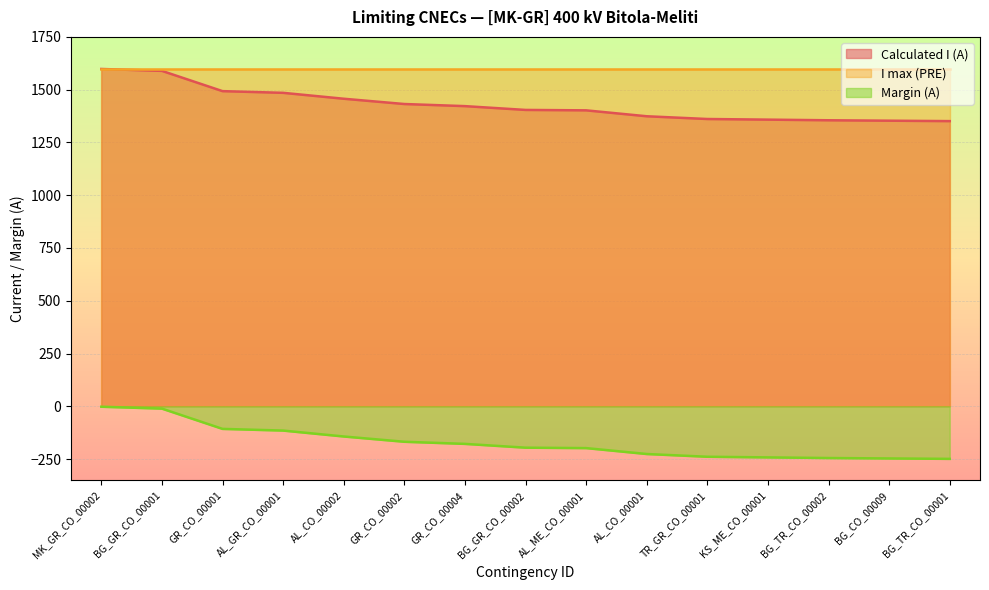

What is the label of the 15th point from the left?

BG_TR_CO_00001